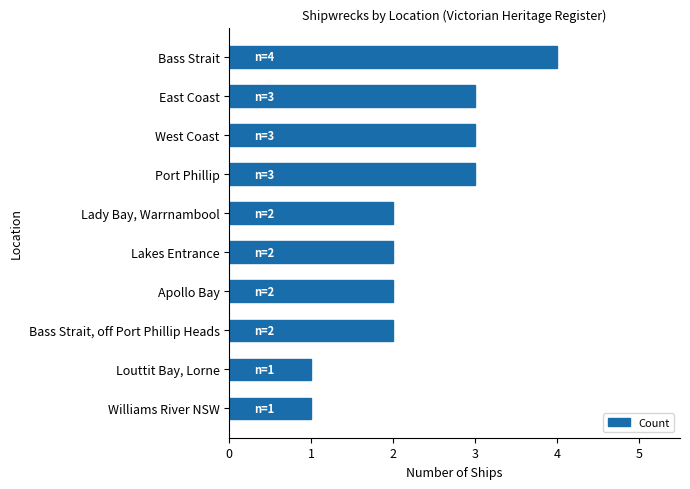

Is it true that the value at Williams River NSW is 2?

False